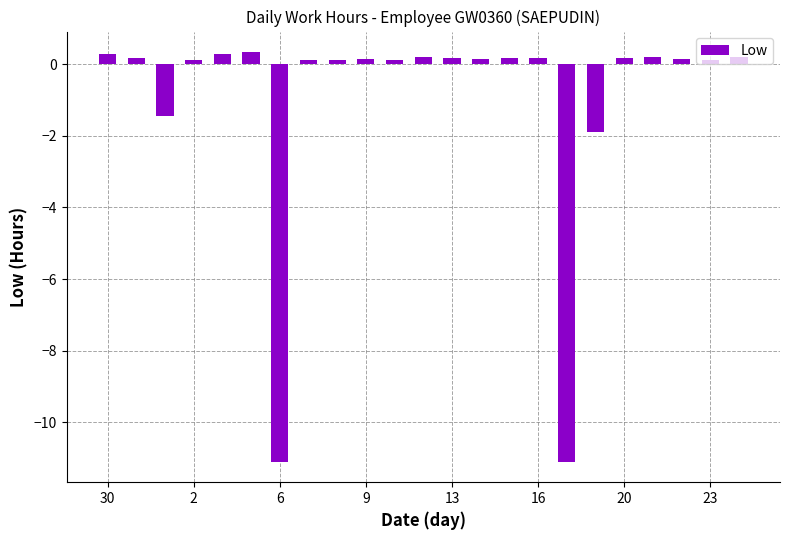

What is the maximum value shown in the chart?

0.3